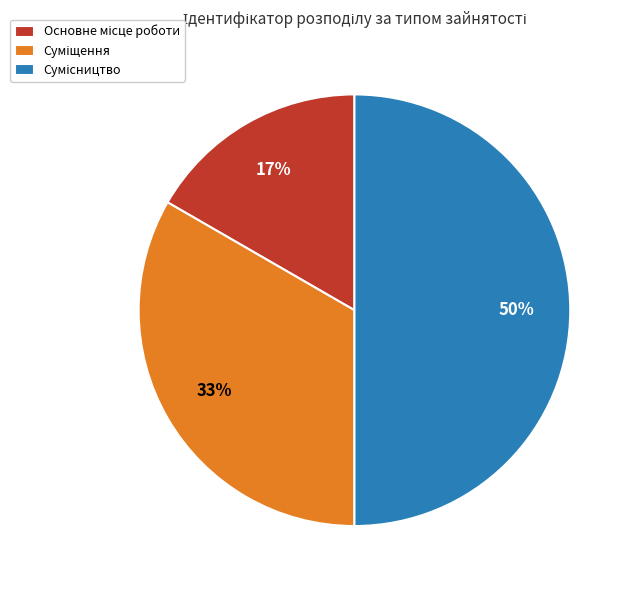

To the nearest percent, what is the average slice percentage?

33%